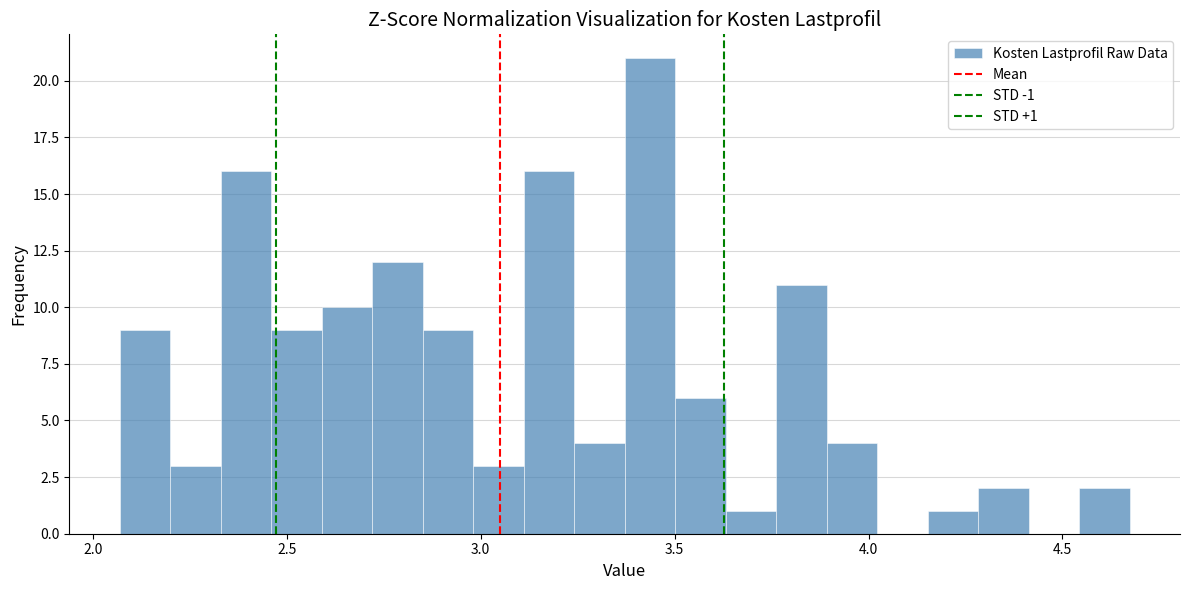

Read against the x-axis, roughly where is the centre of the tallest bar?

3.45